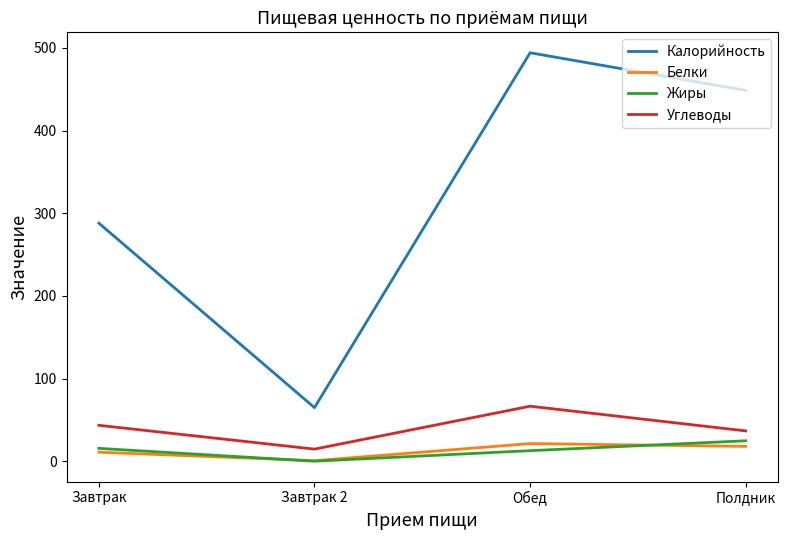

At which label does Калорийность first exceed 448?

Обед